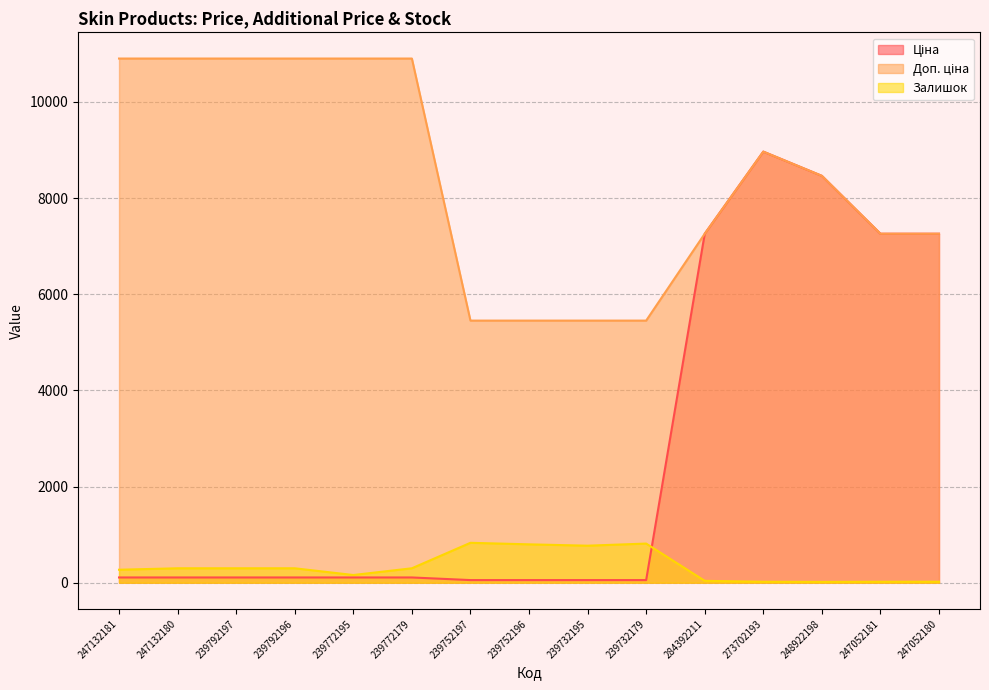

True or false: Доп. ціна and Ціна intersect in this chart.

False